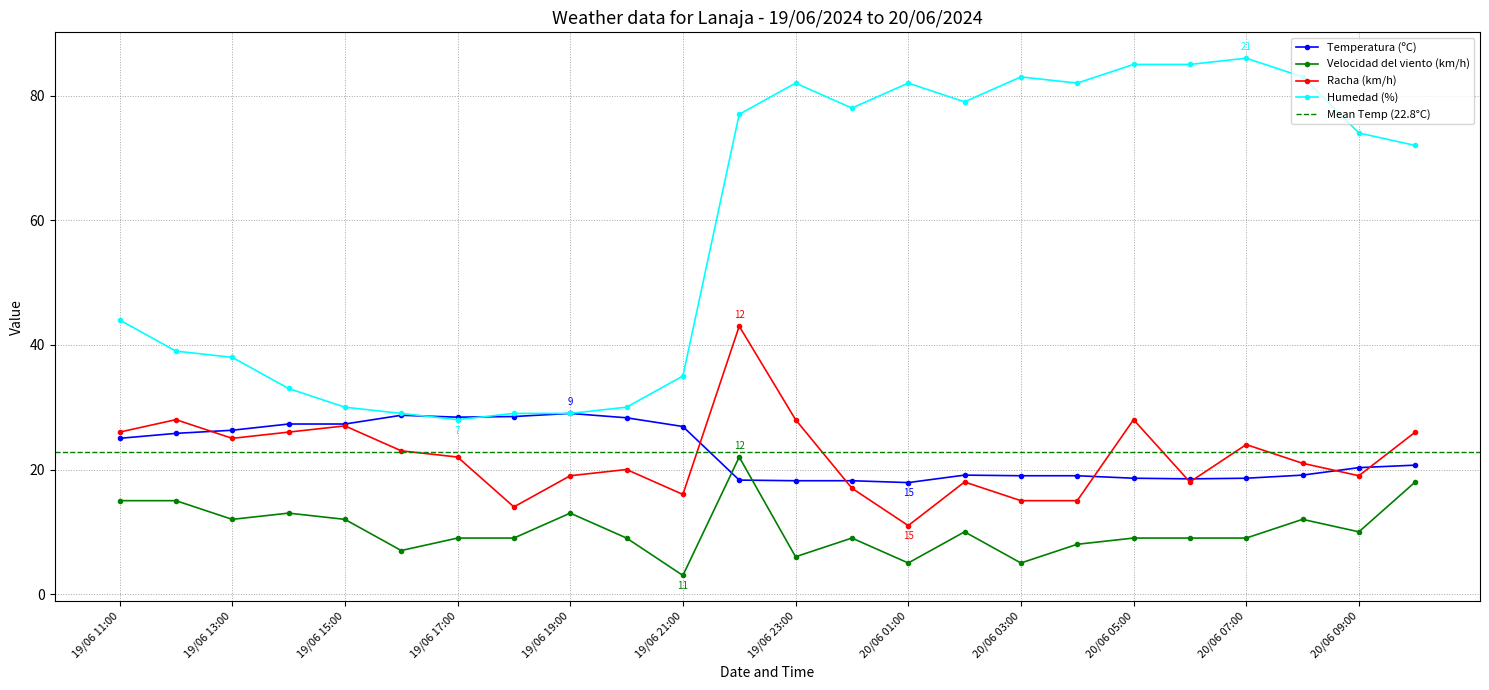

How many data points in Velocidad del viento (km/h) are above 9?

11